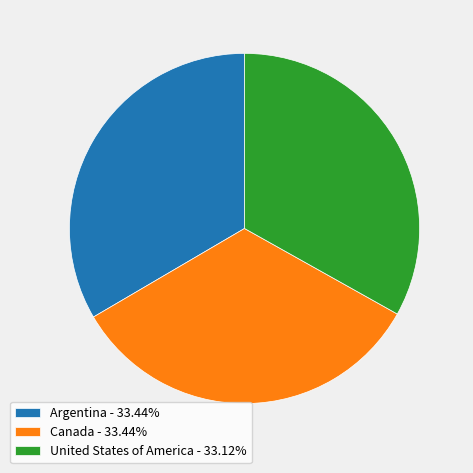

Is it true that United States of America is 21% of the pie?

False